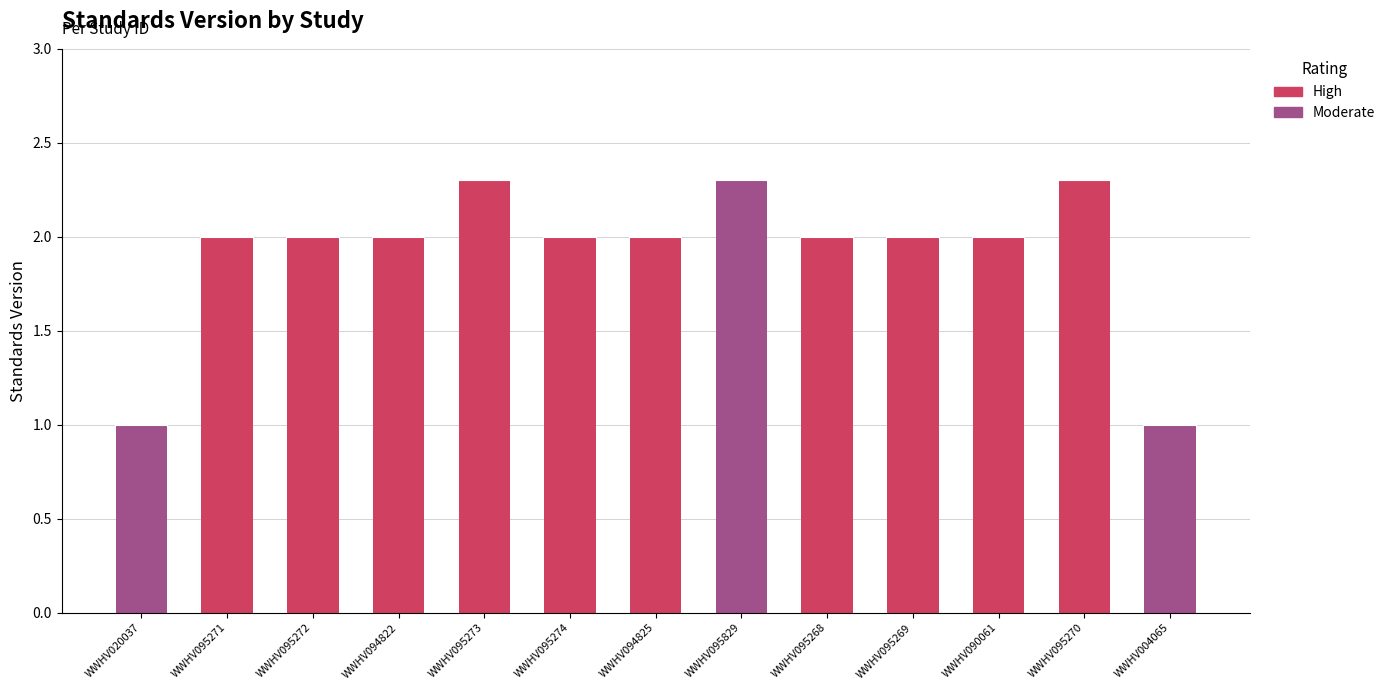

The chart shows a value of 2.0 at WWHV095274. True or false?

True